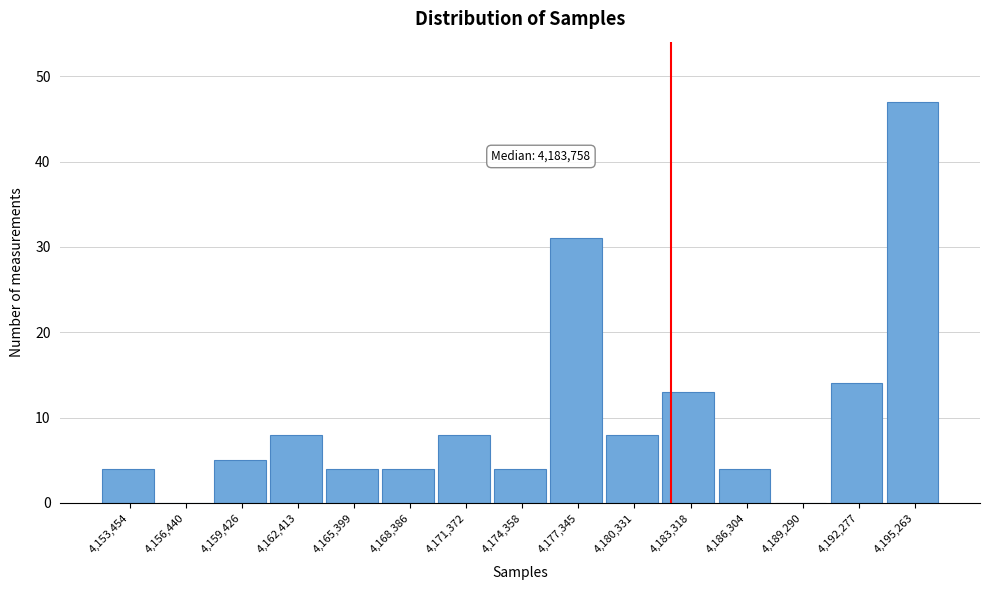

Reading right to left, list all the values displayed in this chart.

4,195,263=47	4,192,277=14	4,189,290=0	4,186,304=4	4,183,318=13	4,180,331=8	4,177,345=31	4,174,358=4	4,171,372=8	4,168,386=4	4,165,399=4	4,162,413=8	4,159,426=5	4,156,440=0	4,153,454=4